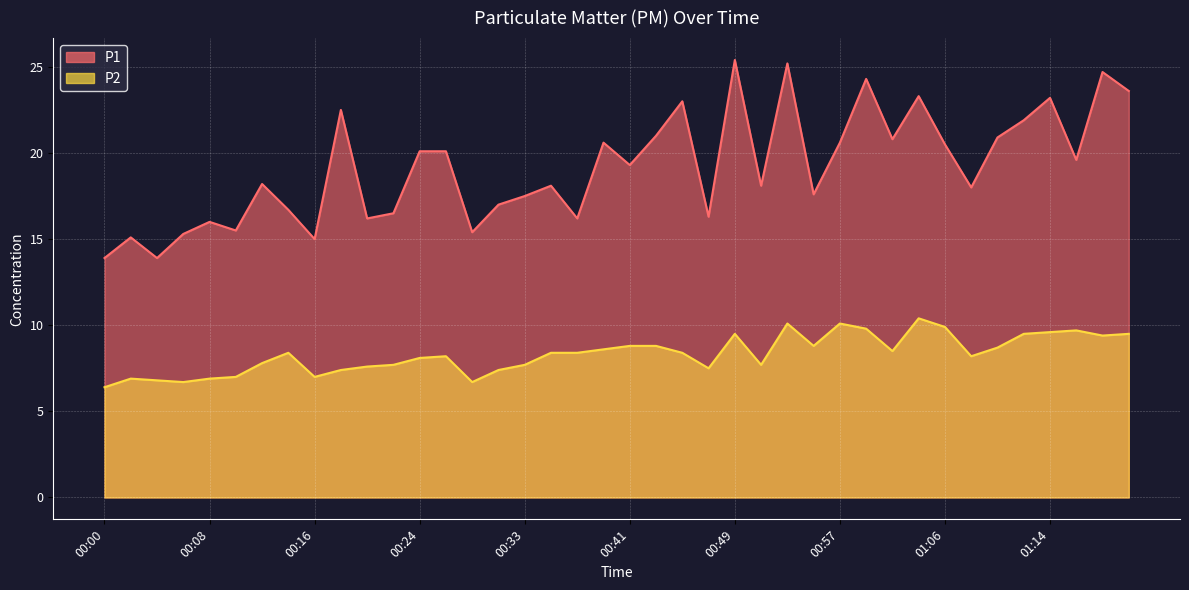

At which category does the chart reach its peak across all series?

00:49